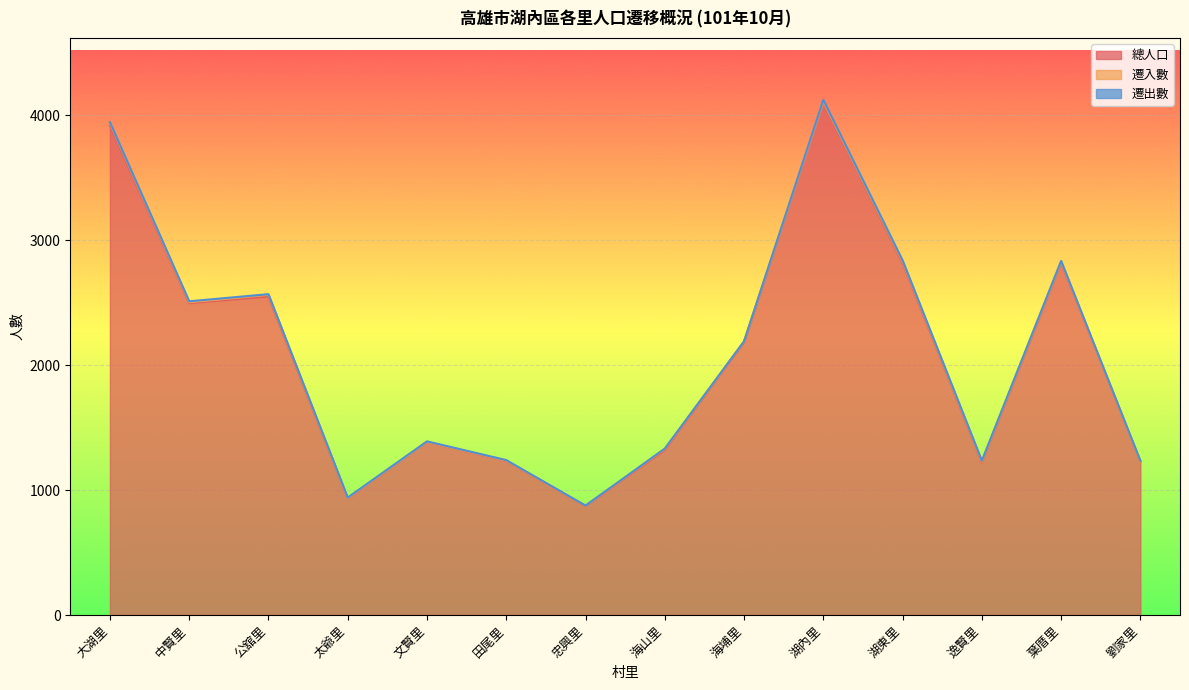

How many categories are shown in the chart?

14